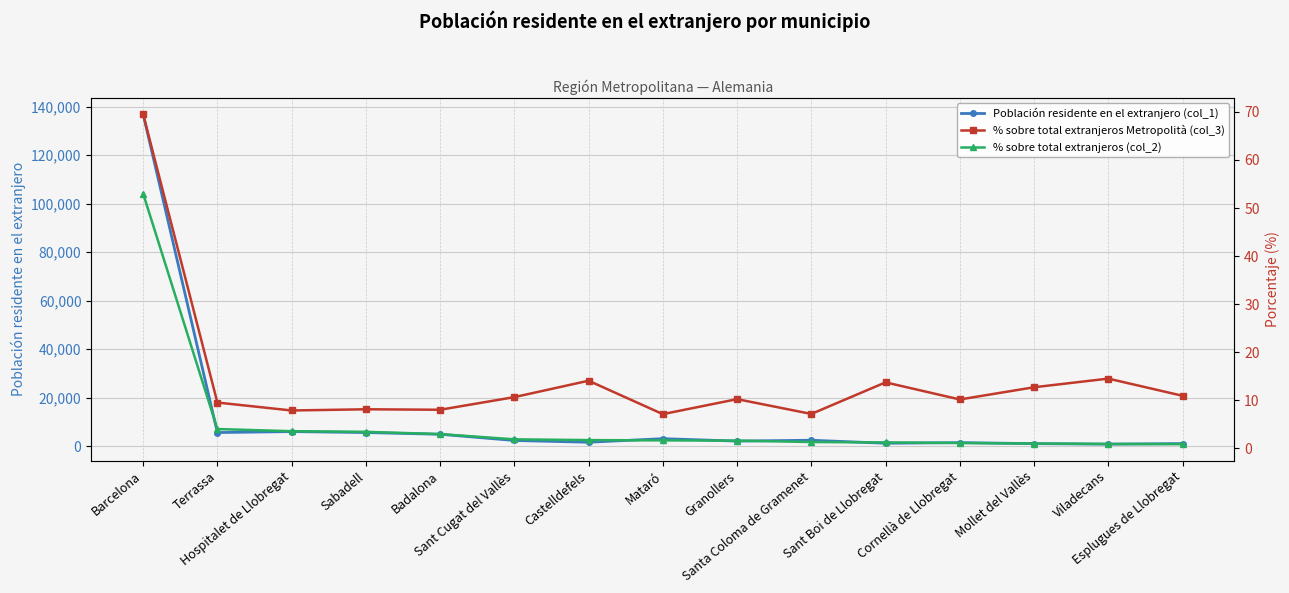

True or false: % sobre total extranjeros Metropolità (col_3) and Población residente en el extranjero (col_1) intersect in this chart.

False